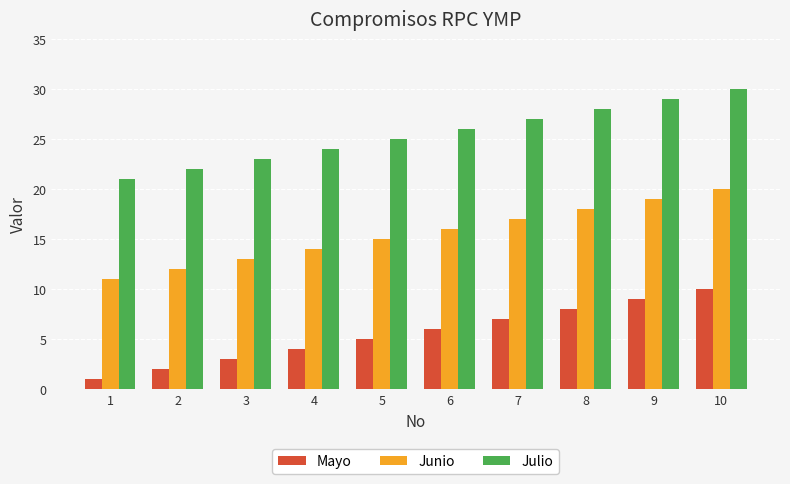

Reading left to right, transcribe all the data shown in this chart.

Mayo: 1=1	2=2	3=3	4=4	5=5	6=6	7=7	8=8	9=9	10=10
Junio: 1=11	2=12	3=13	4=14	5=15	6=16	7=17	8=18	9=19	10=20
Julio: 1=21	2=22	3=23	4=24	5=25	6=26	7=27	8=28	9=29	10=30